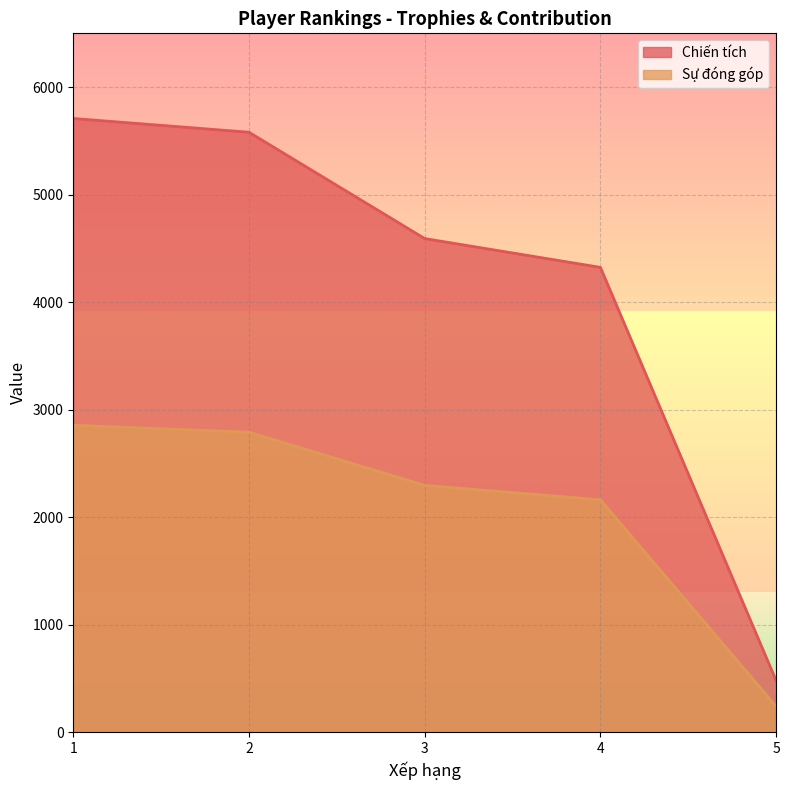

How many lines are shown in the chart?

2